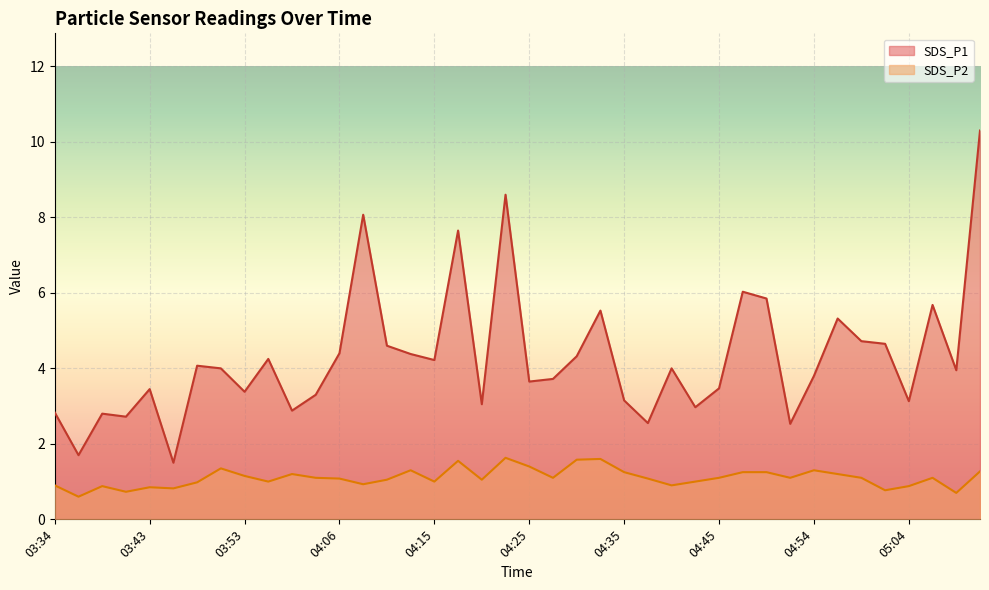

Where is the first local minimum for SDS_P1?

03:36